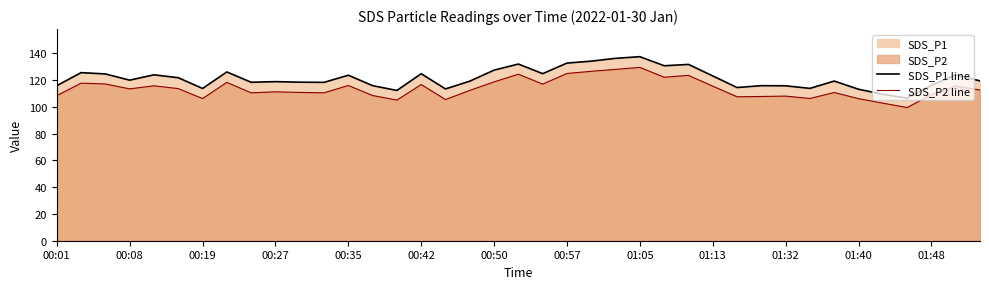

At 01:05, list the series in order from largest to smallest.

SDS_P1 line, SDS_P2 line